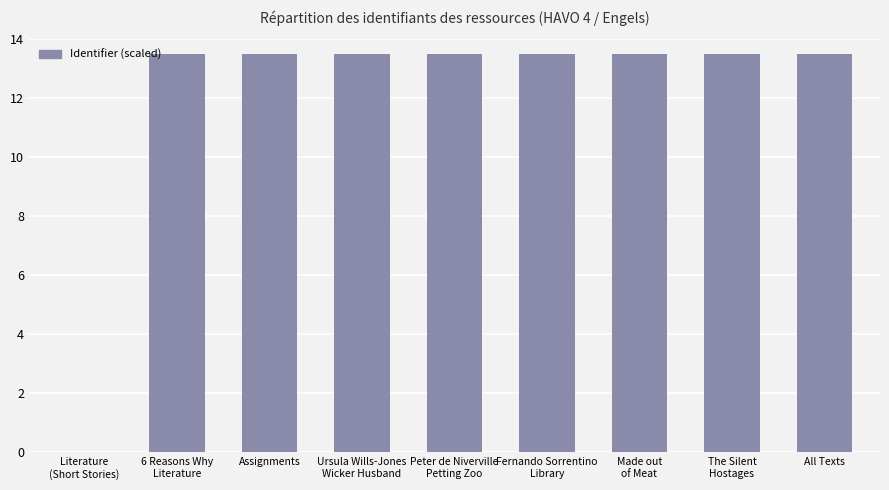

What is the greatest value displayed?

13.5